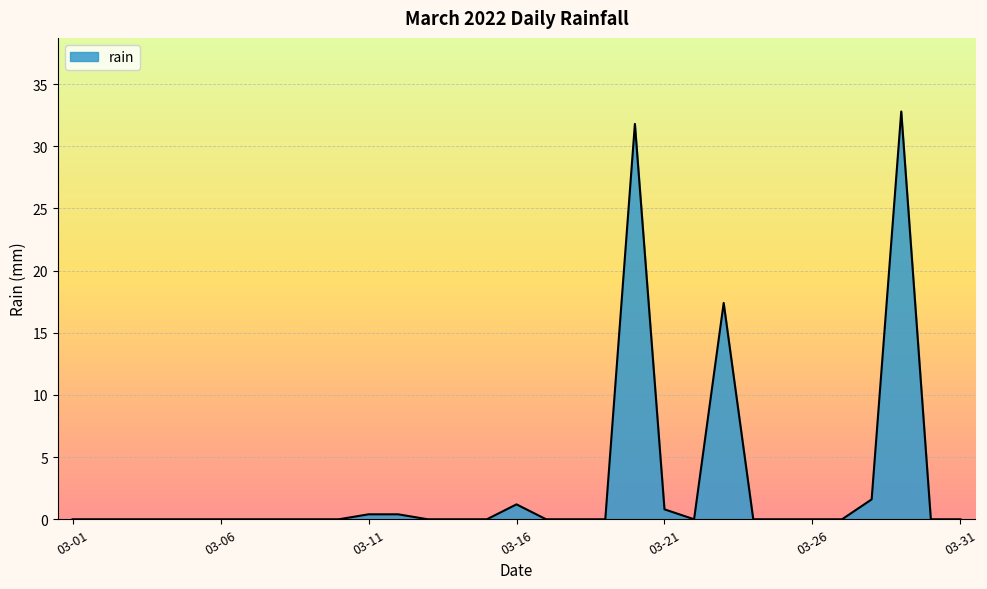

What is the greatest value displayed?

32.8